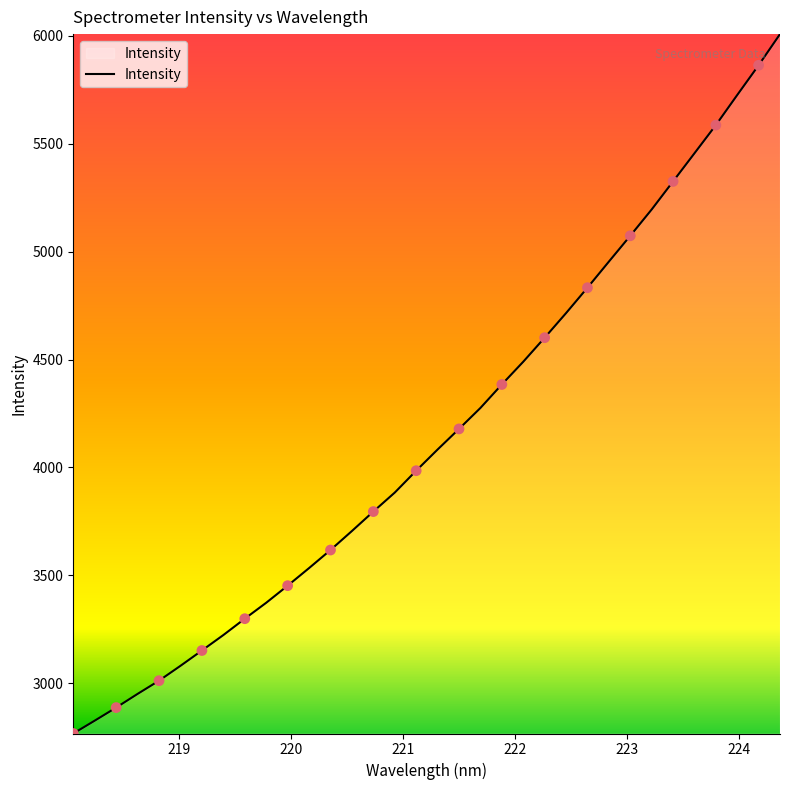

What is the maximum value shown in the chart?

6008.3